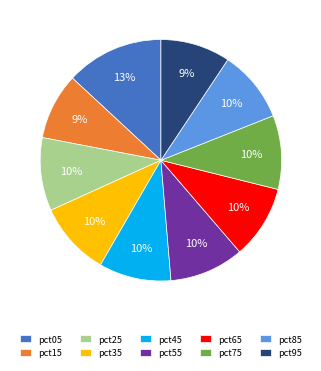

Do pct05 and pct85 together represent more than half of the pie?

No